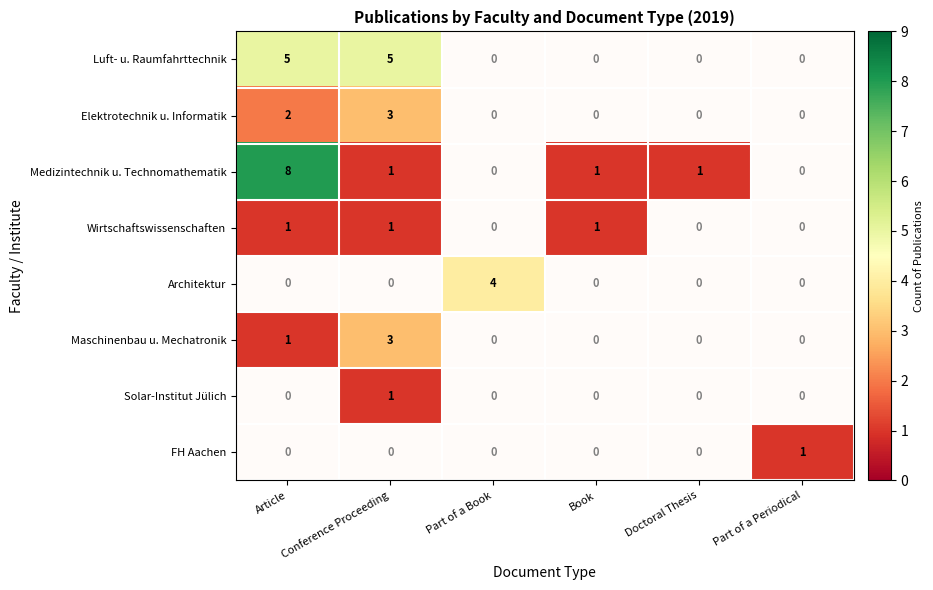

Which series changed the most between Part of a Book and Part of a Periodical?

Architektur